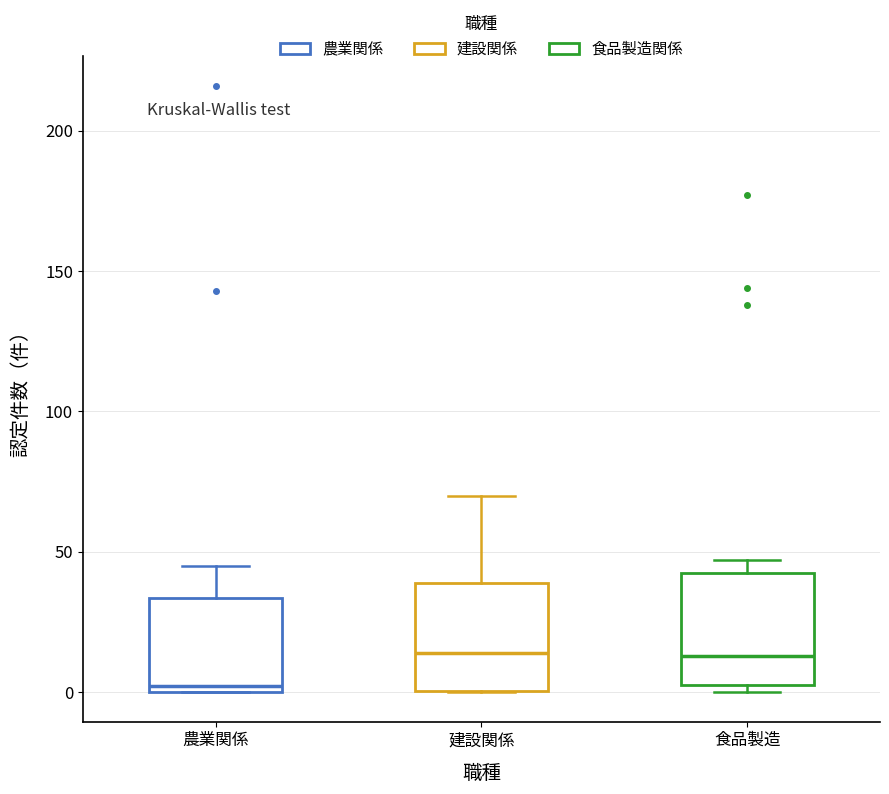

Which box's median line is the lowest?

農業関係